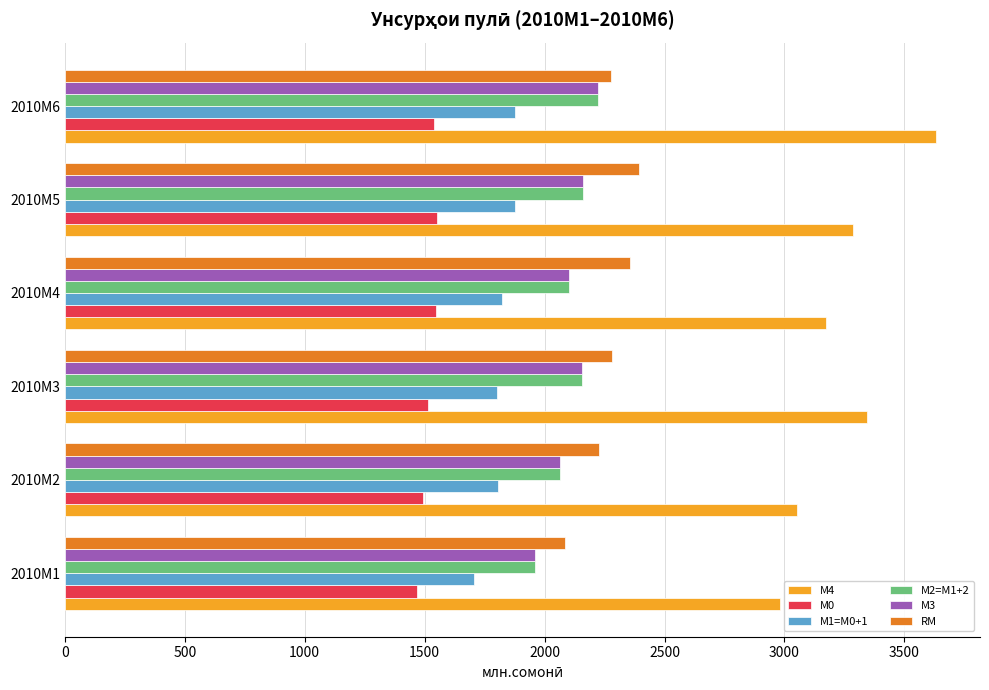

Which series has the largest range (max minus min)?

М4